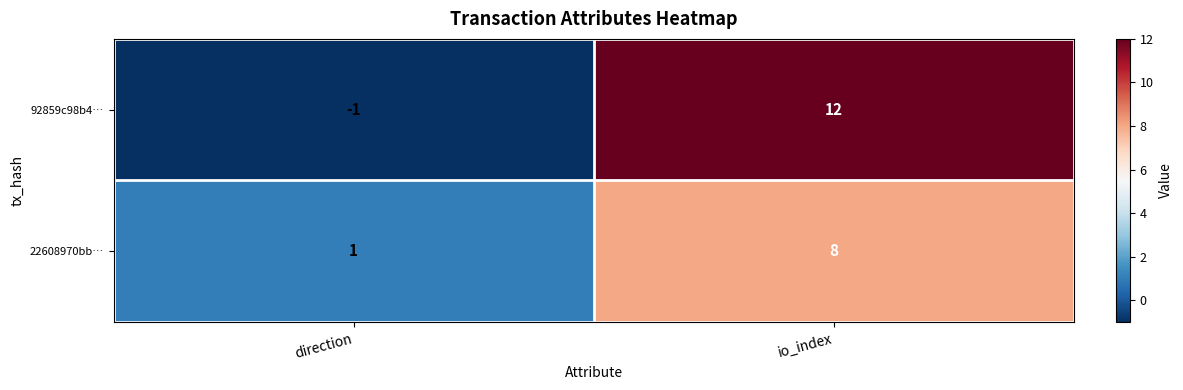

Between direction and io_index, which series saw the biggest shift?

92859c98b4…